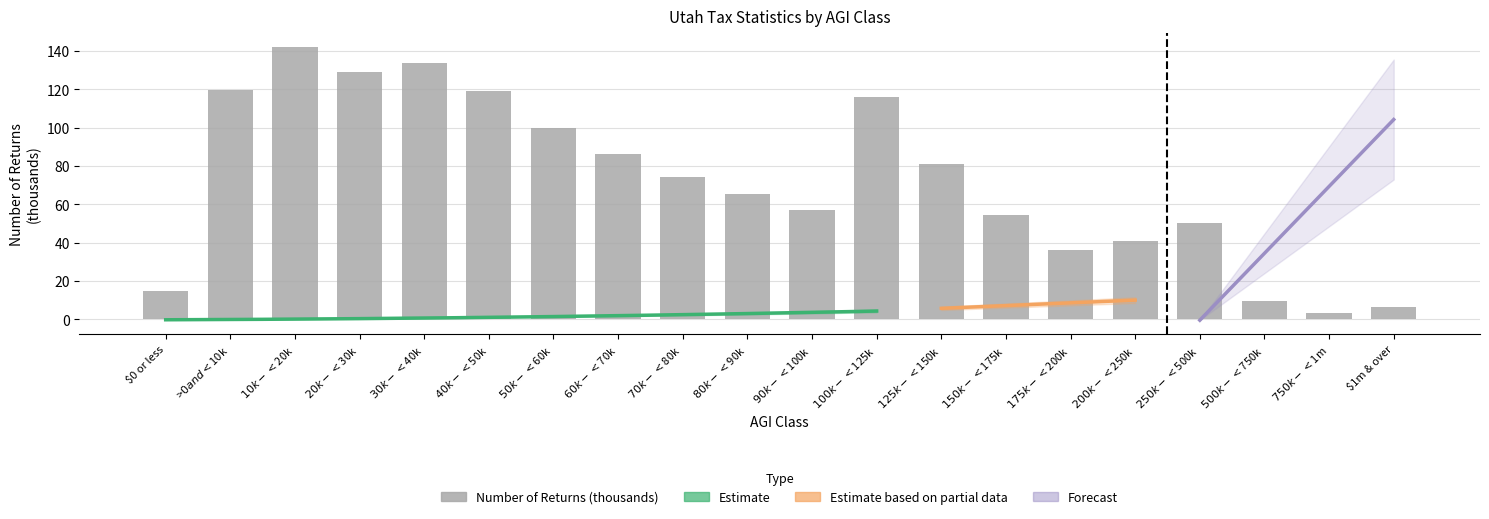

Rank the categories by value from highest to lowest.

$10k-<$20k, $30k-<$40k, $20k-<$30k, >$0 and <$10k, $40k-<$50k, $100k-<$125k, $50k-<$60k, $60k-<$70k, $125k-<$150k, $70k-<$80k, $80k-<$90k, $90k-<$100k, $150k-<$175k, $250k-<$500k, $200k-<$250k, $175k-<$200k, $0 or less, $500k-<$750k, $1m & over, $750k-<$1m